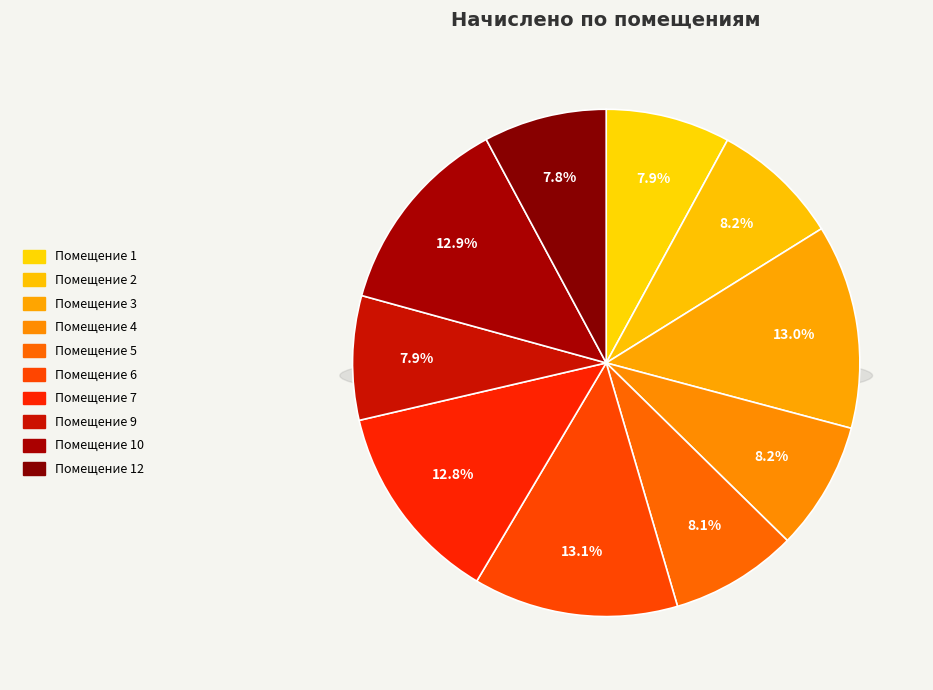

True or false: 5 accounts for 2% of the total.

False